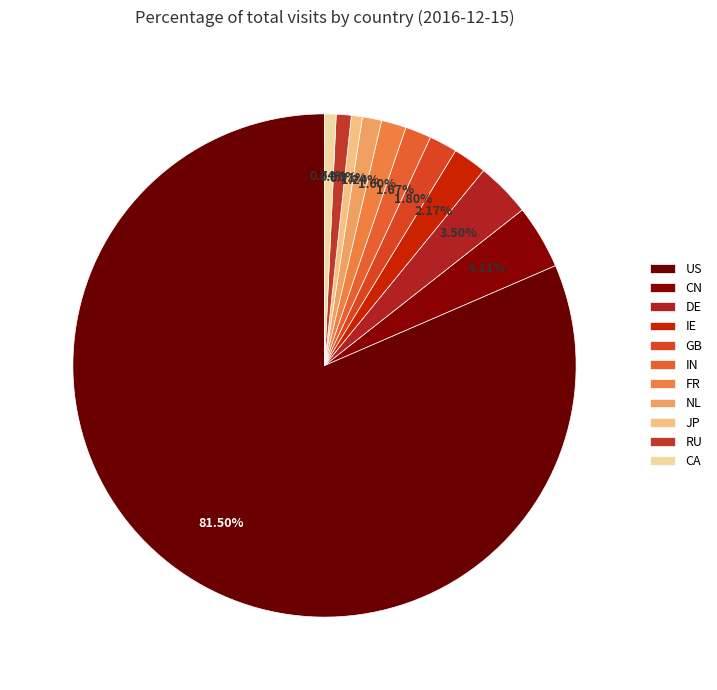

How many slices are in this pie chart?

11